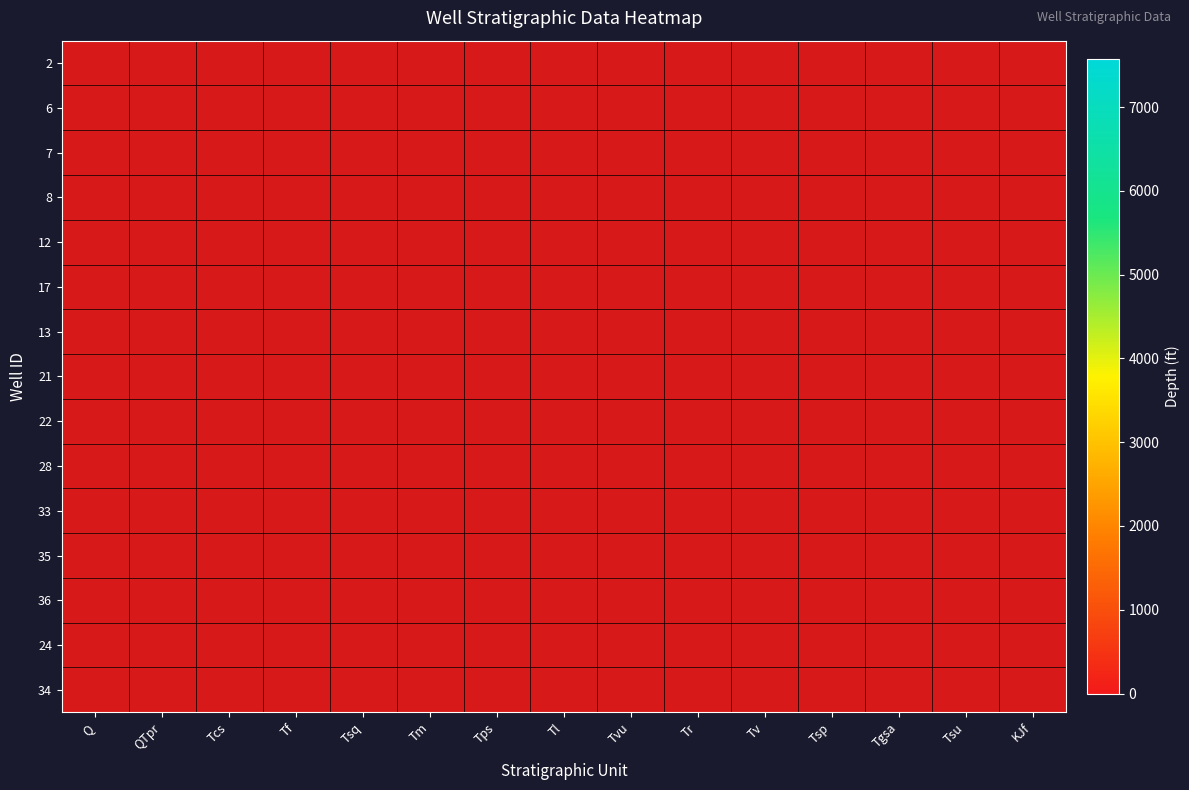

Rank the series at KJf from lowest to highest value.

2, 6, 7, 8, 12, 17, 13, 21, 22, 28, 33, 35, 36, 24, 34